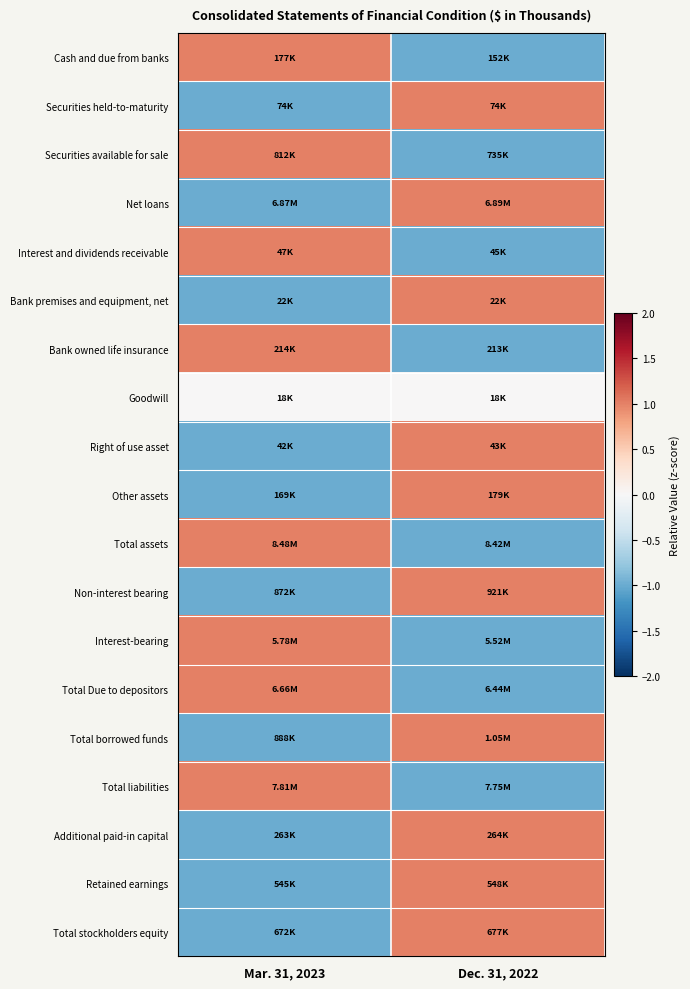

How many data points does each series have?

2